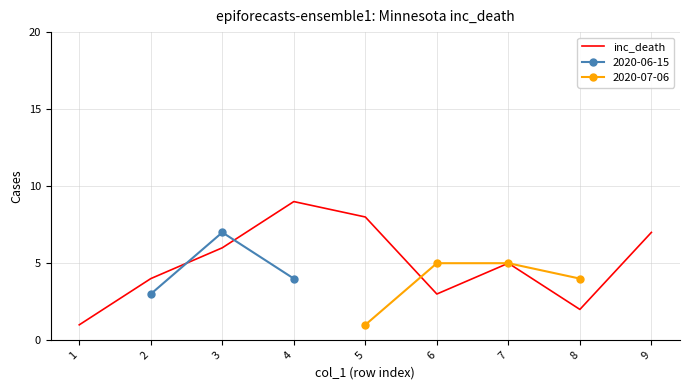

Rank the categories by value from lowest to highest.

1, 8, 6, 2, 7, 3, 9, 5, 4